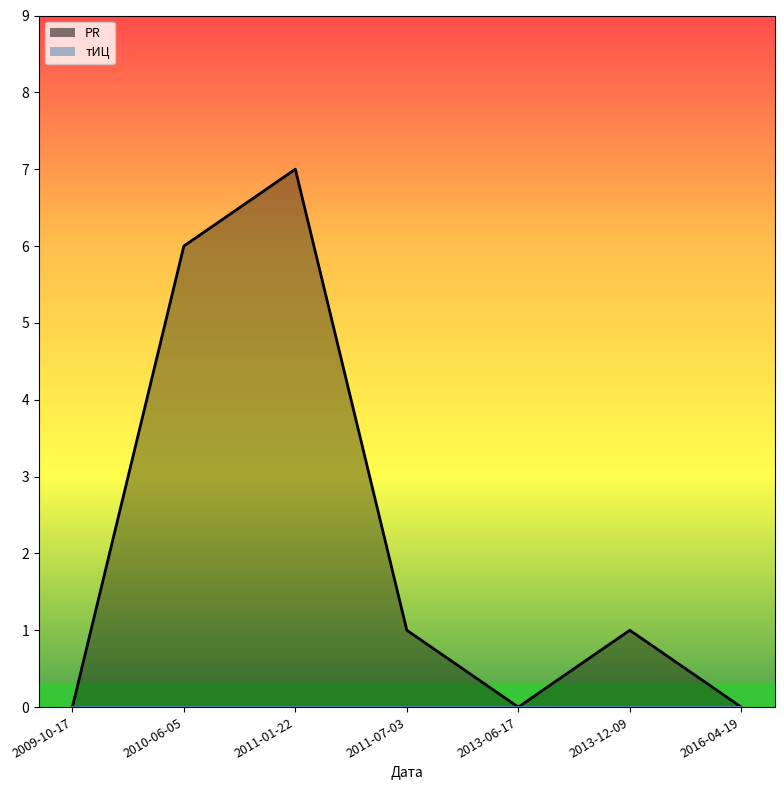

Reading left to right, list all the values displayed in this chart.

0	6	7	1	0	1	0